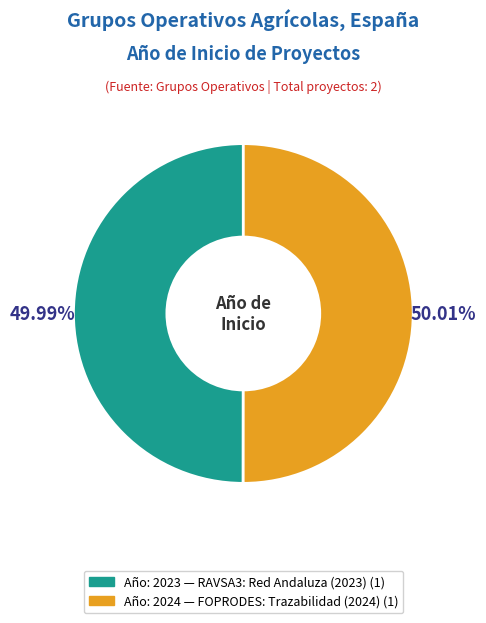

Is there any slice that represents more than half of the pie?

Yes